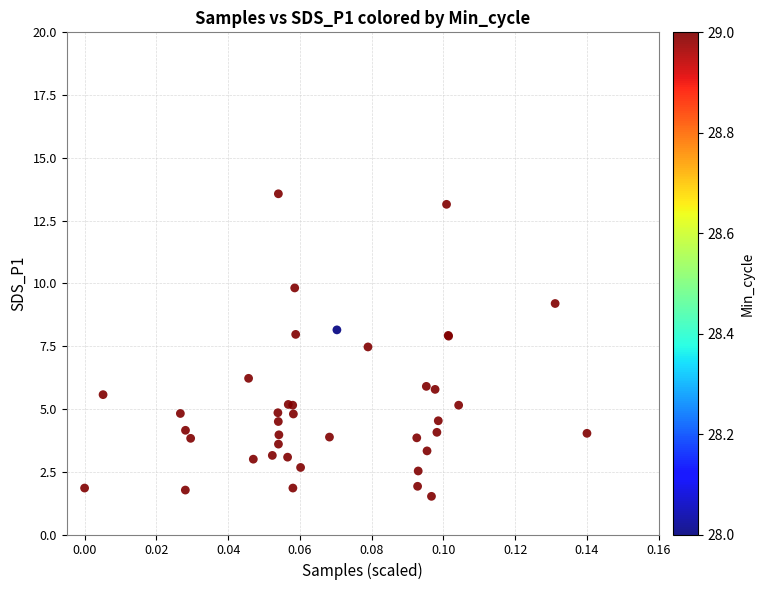

What Y value in the scatter plot is closest to 7?

7.5